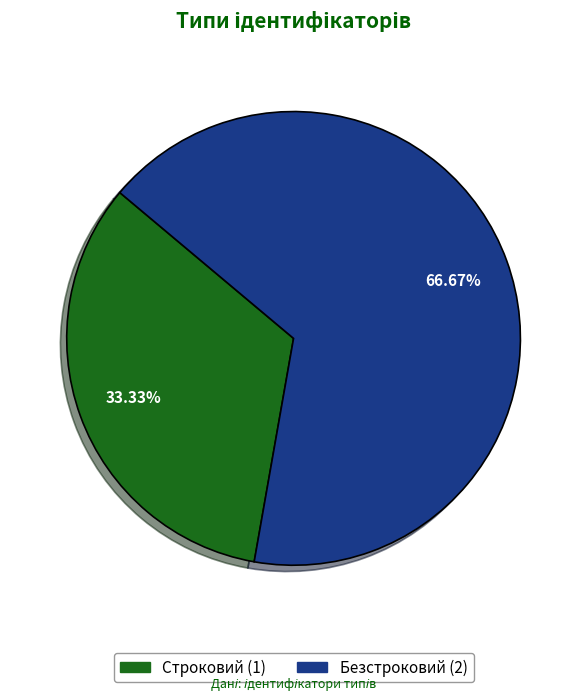

Rank the categories by value from highest to lowest.

Безстроковий, Строковий